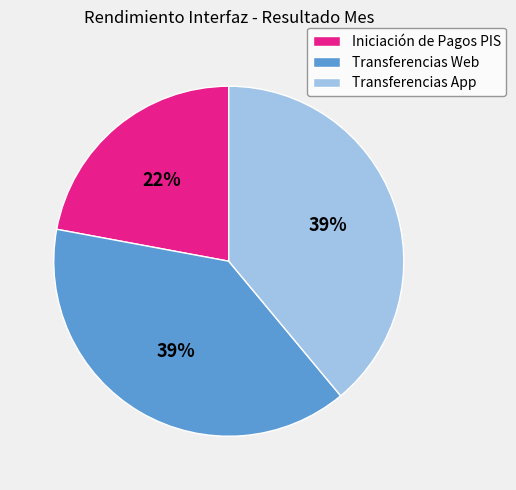

Which has a higher value, Iniciación de Pagos PIS or Transferencias App?

Transferencias App